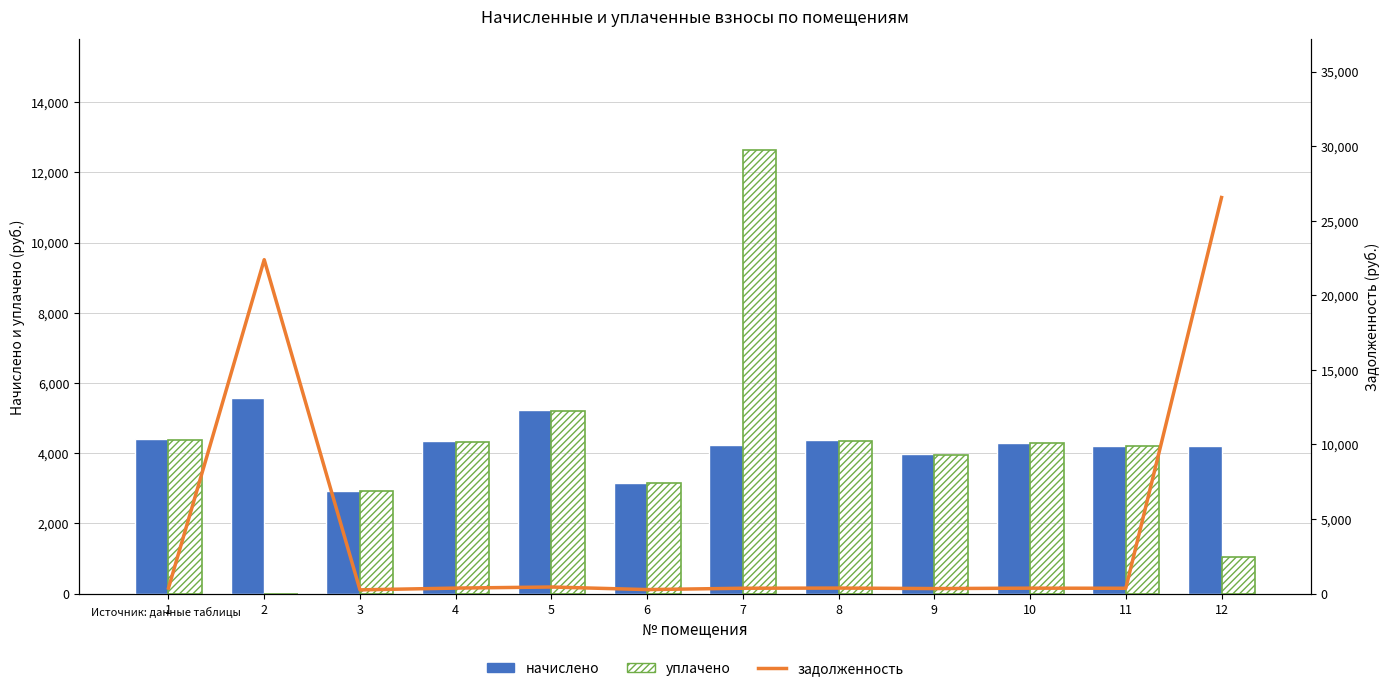

What is the total value across all series at 9?

8260.8